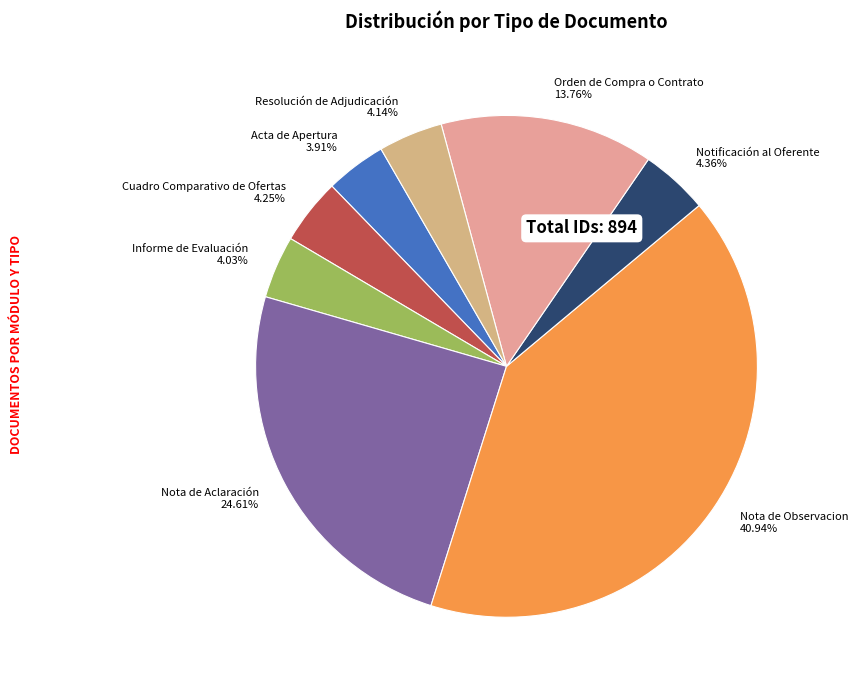

Does Nota de Observacion account for over 50% of the chart?

No